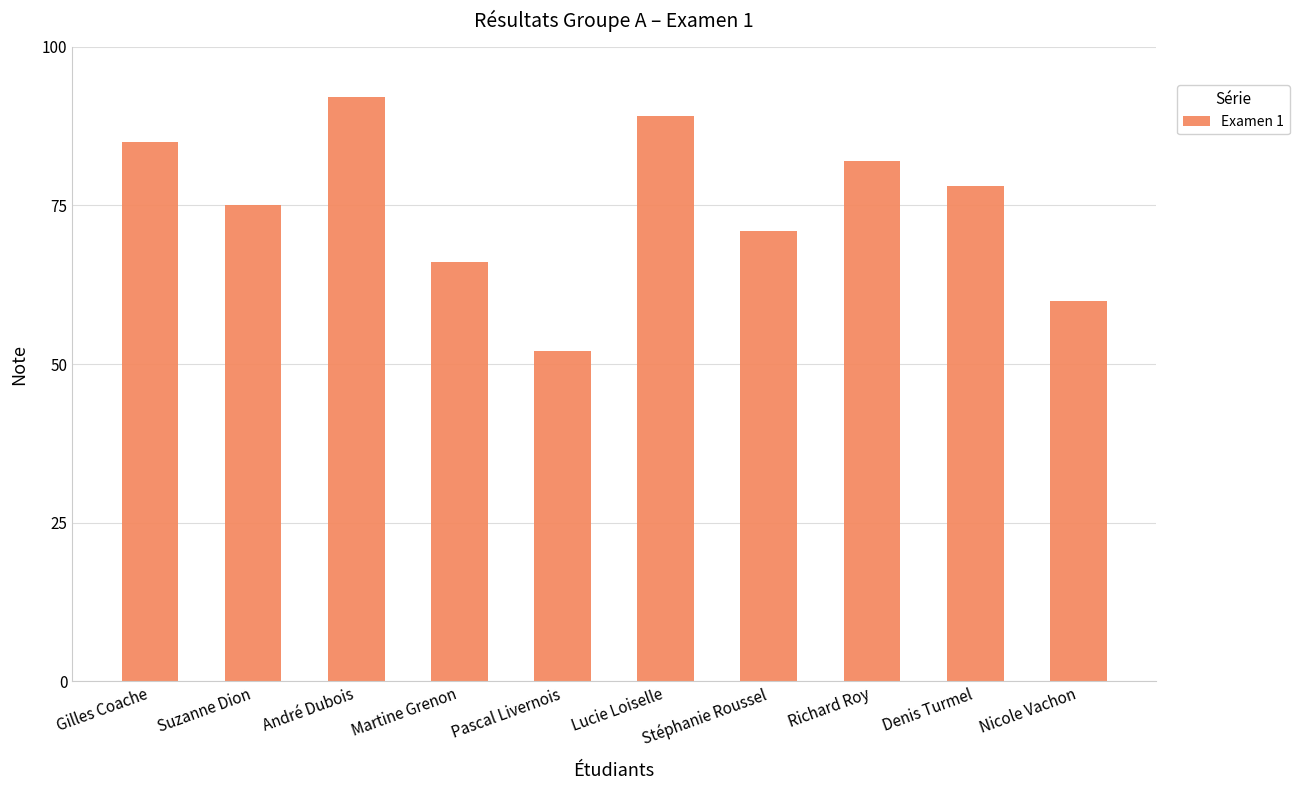

What is the value of the 3rd bar from the left?

92